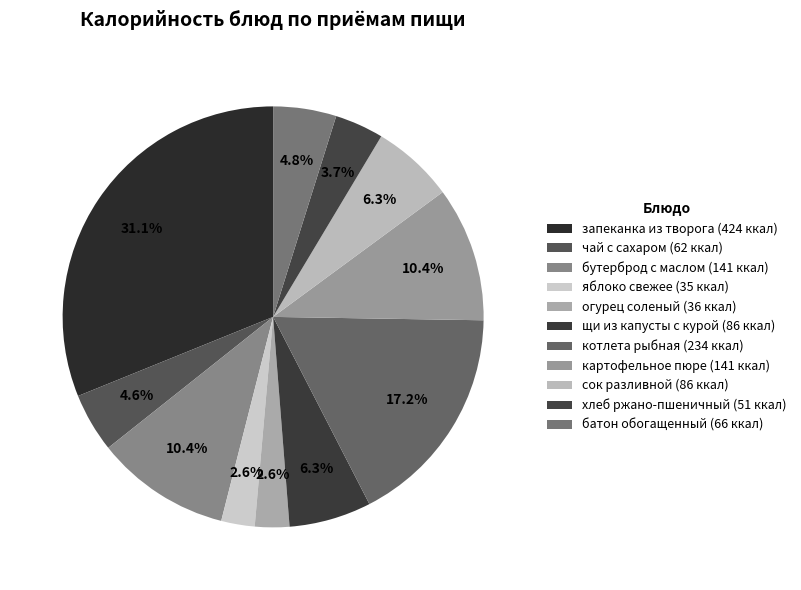

Which category has the smallest portion of the pie?

яблоко свежее